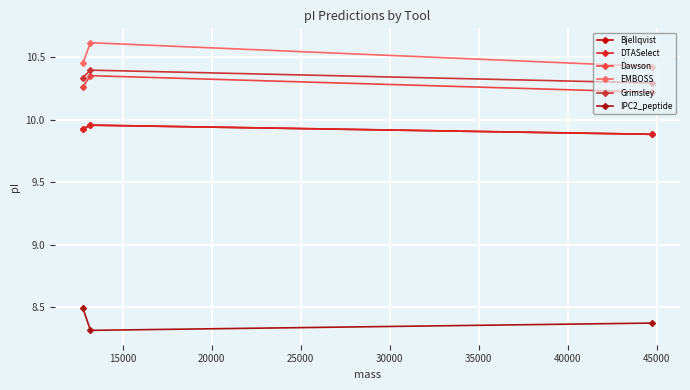

What is the sum of the EMBOSS values at 10000 and 20000?

20.9